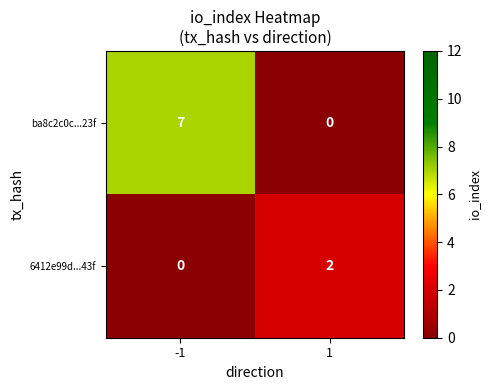

At which category does the chart reach its peak across all series?

-1